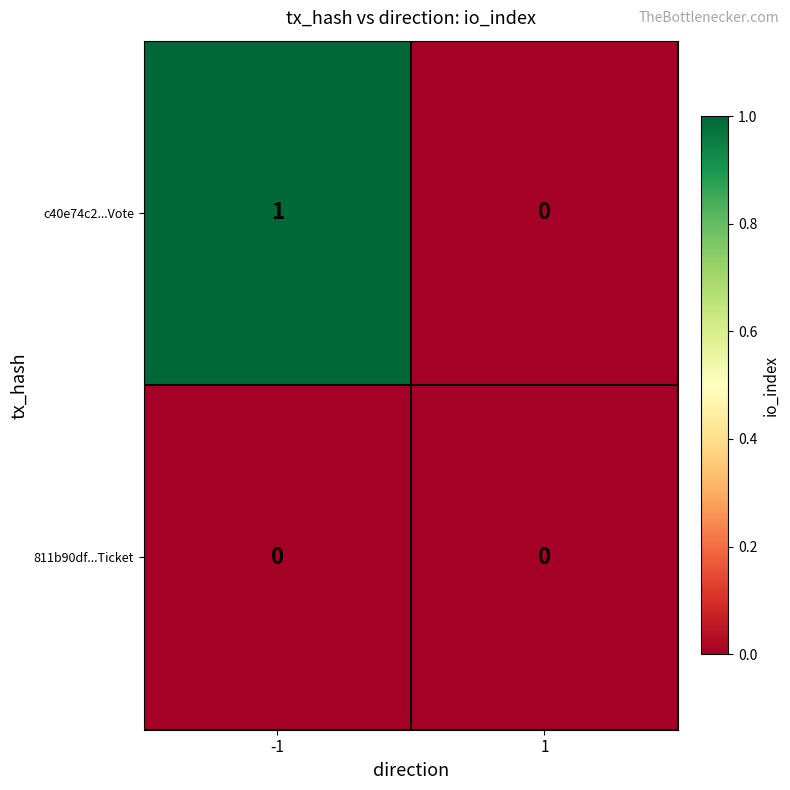

What is the total value across all series at -1?

1